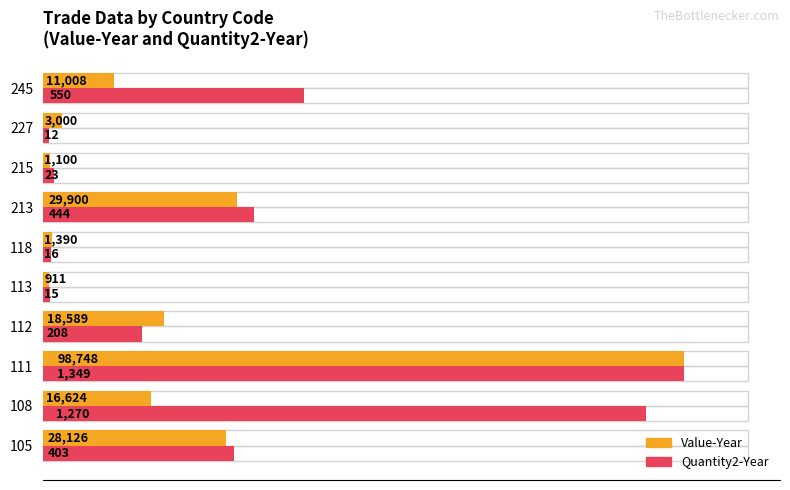

Which series has the largest range (max minus min)?

Quantity2-Year